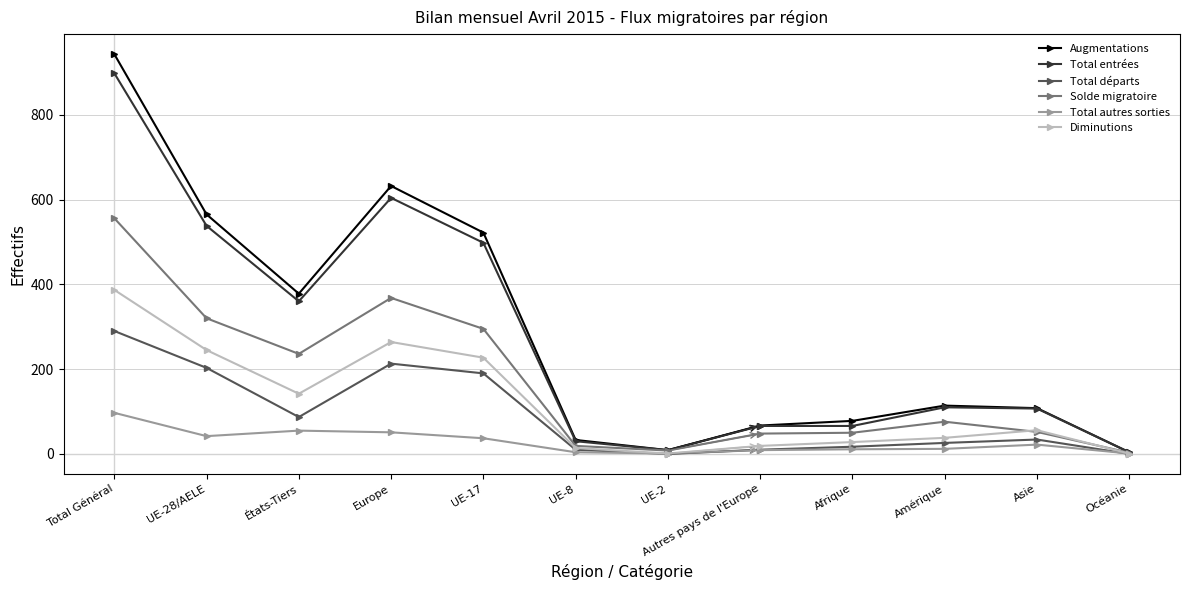

Rank the series at Europe from lowest to highest value.

Total autres sorties, Total départs, Diminutions, Solde migratoire, Total entrées, Augmentations